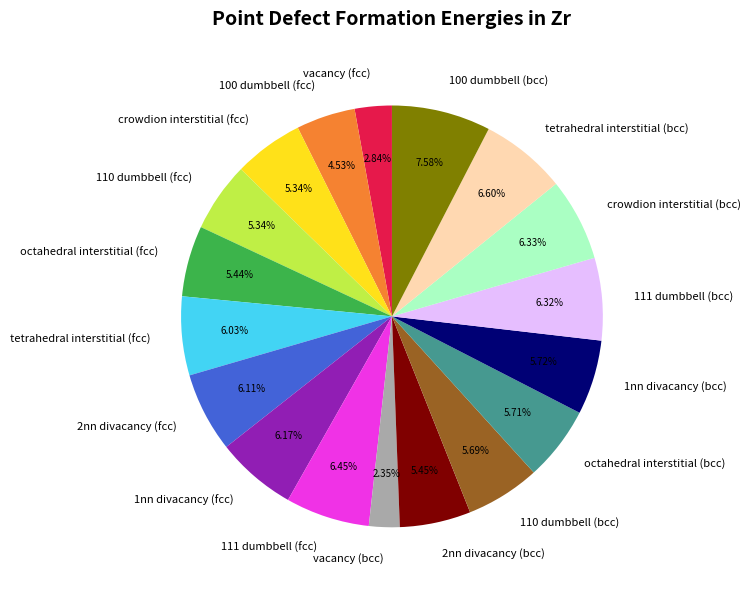

Count the number of slices in the pie.

18